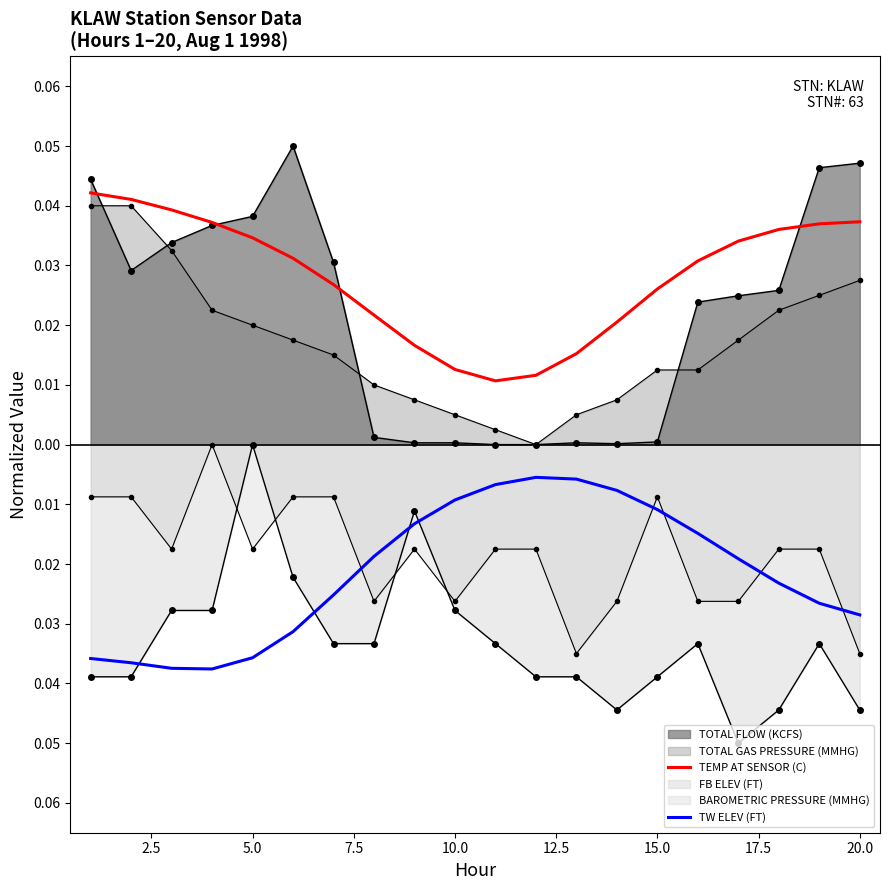

True or false: TEMP AT SENSOR (C) has more than 1 interior local peaks.

False